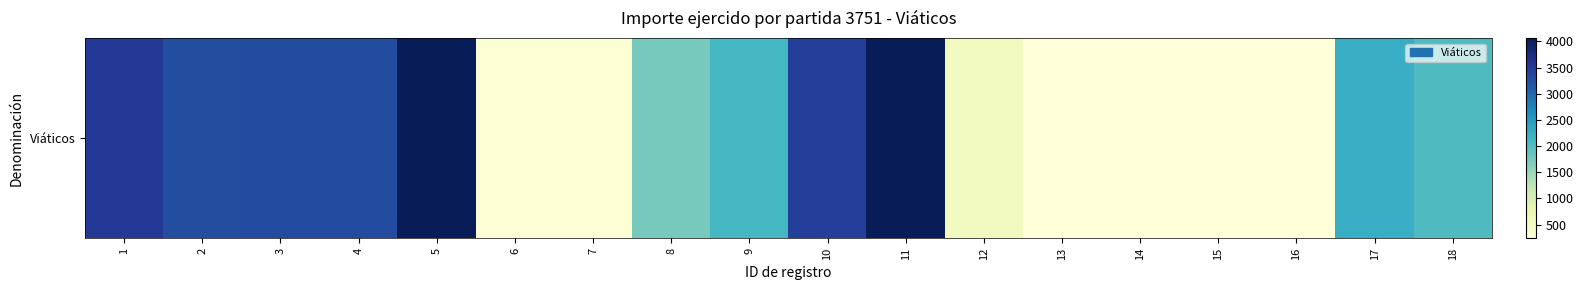

List the labels in order of value, smallest first.

13, 14, 15, 16, 6, 7, 12, 8, 18, 9, 17, 2, 3, 4, 10, 1, 11, 5